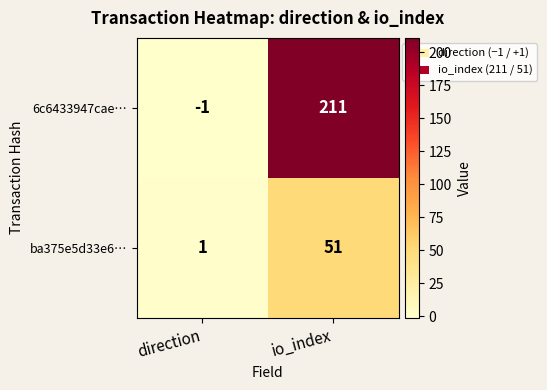

At how many categories does at least one series exceed 98?

1